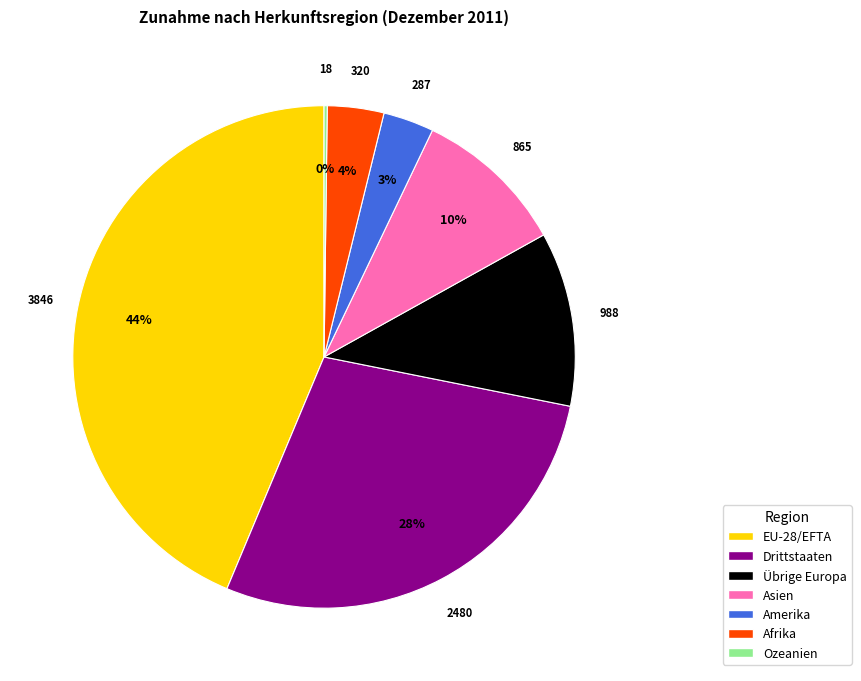

Which category has the biggest portion of the pie?

EU-28/EFTA